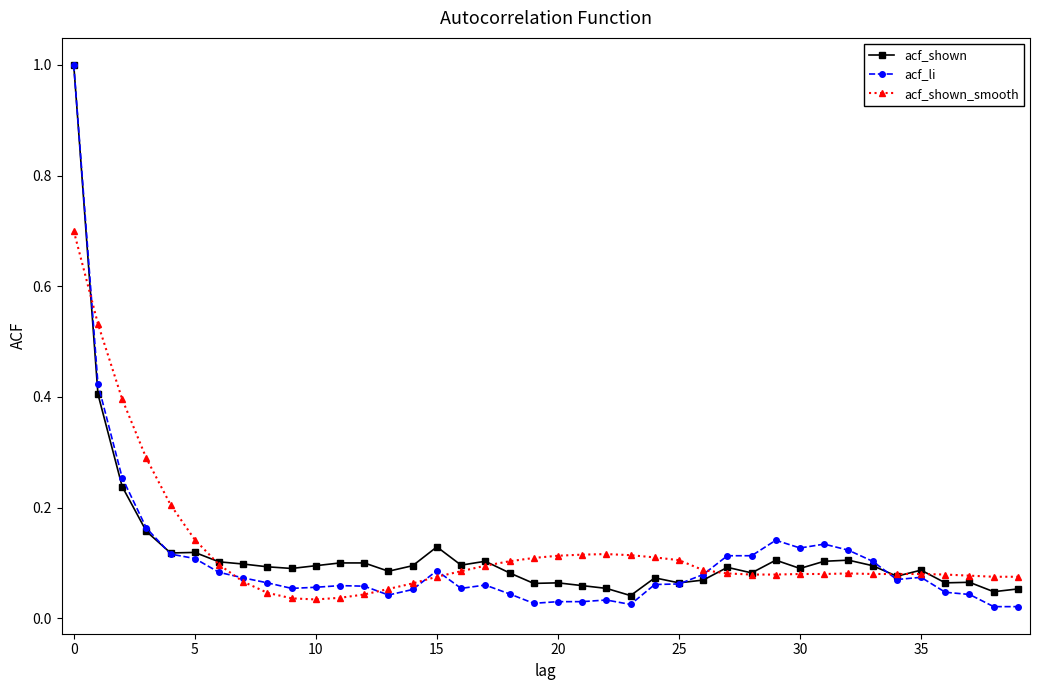

Which series has the widest spread of values?

acf_li